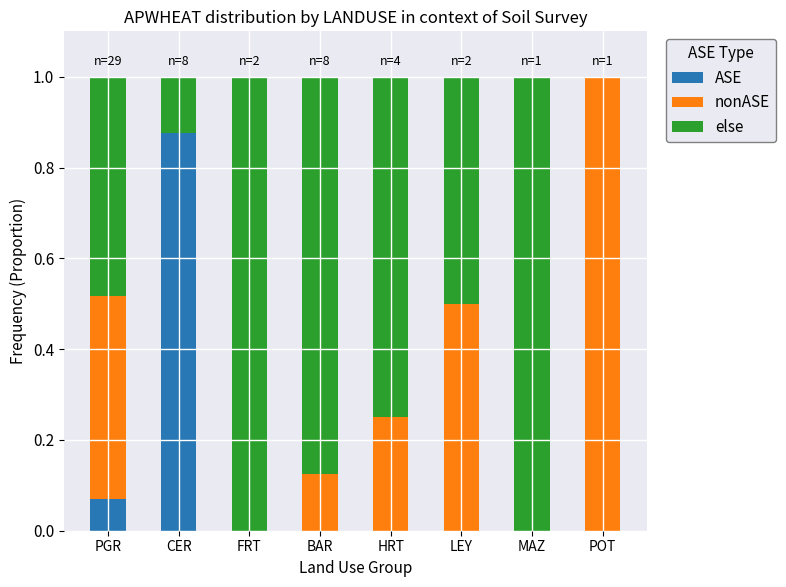

What is the total value across all series at CER?

1.0